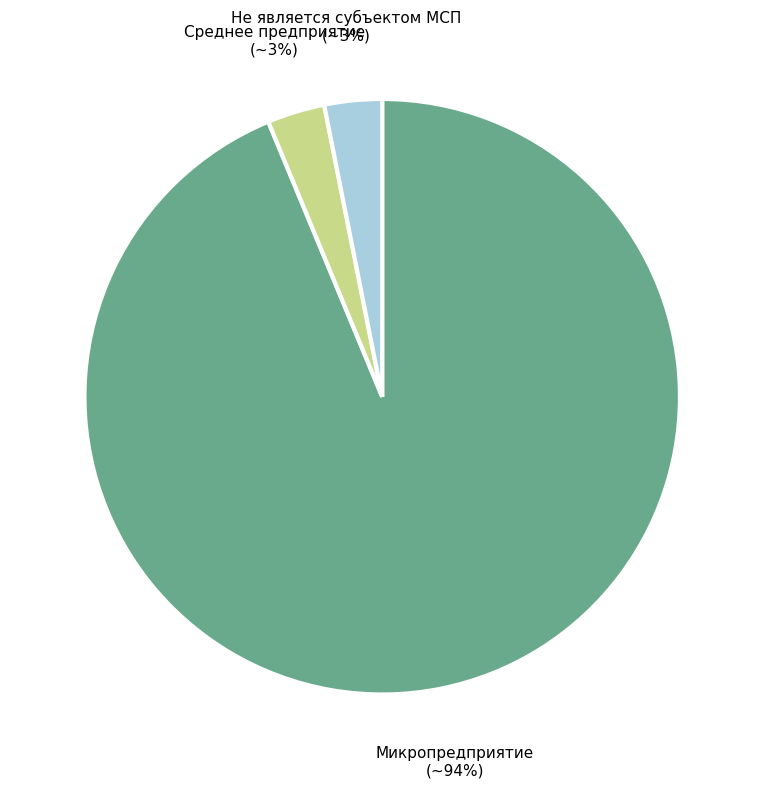

Is there any slice that represents more than half of the pie?

Yes